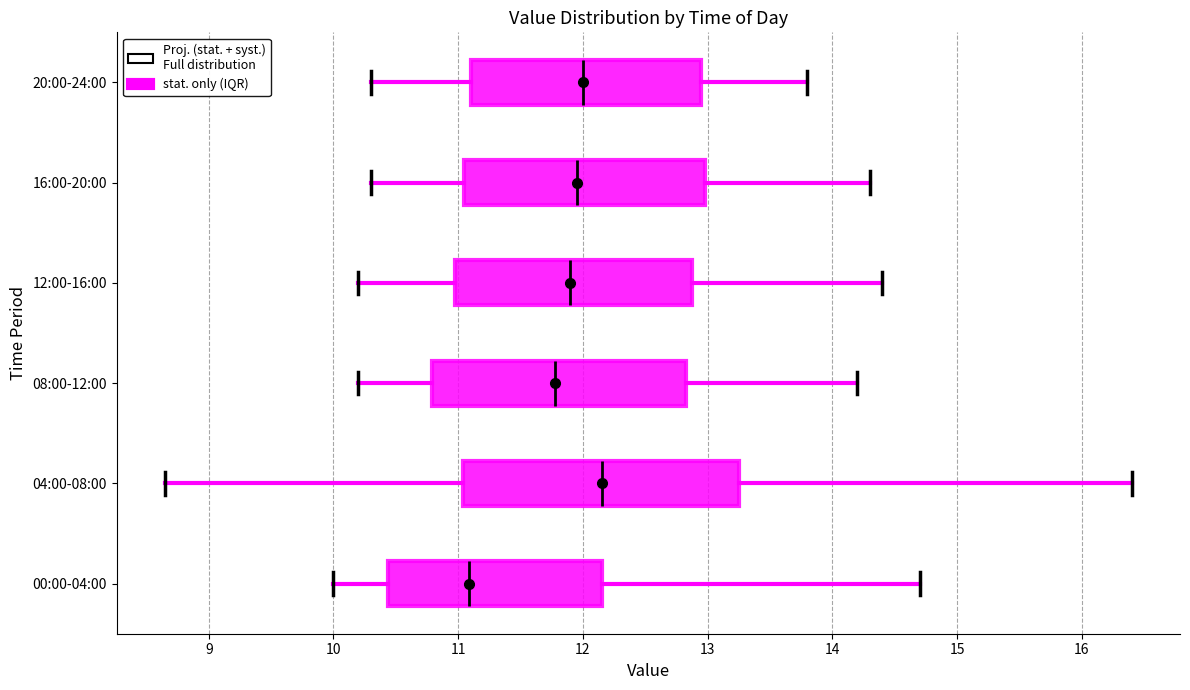

Where does the left whisker of the box for 16:00-20:00 end on the x-axis? The values are not printed on the chart, so give them approximately, as read against the axis.

10.3